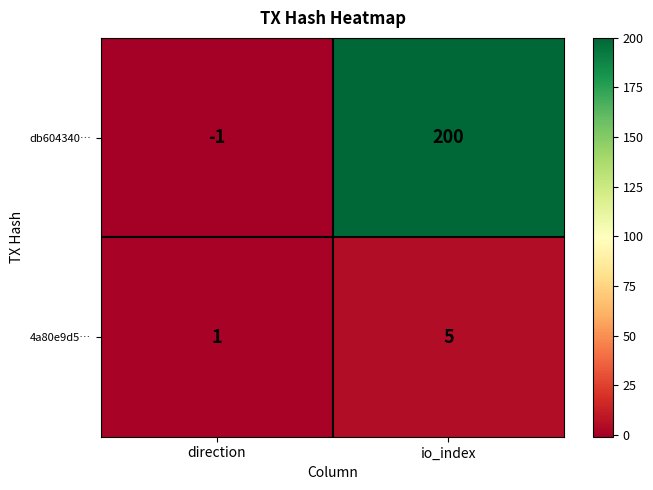

Which series has the widest spread of values?

db604340…